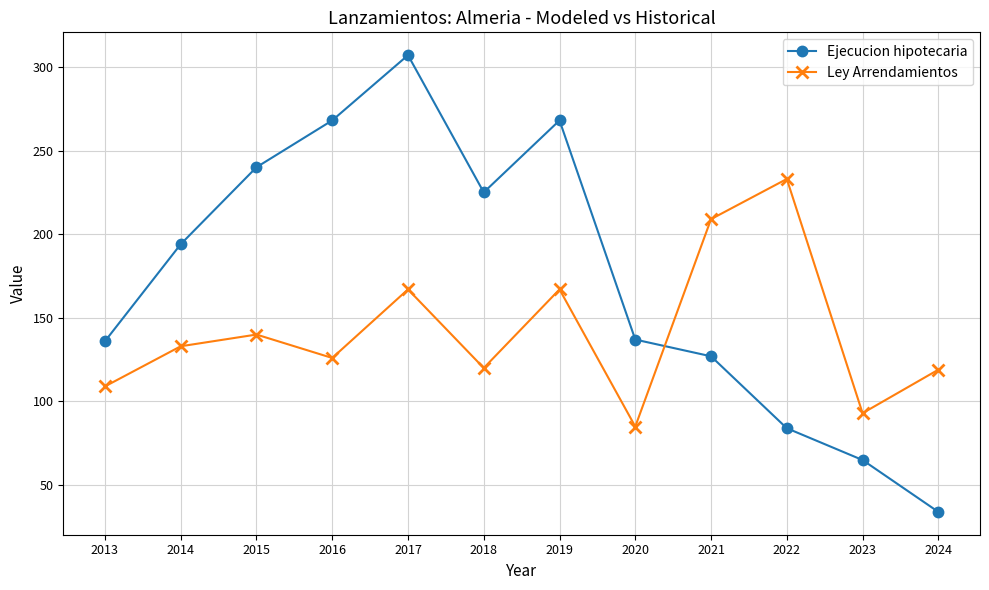

Which series has the largest range (max minus min)?

Ejecucion hipotecaria